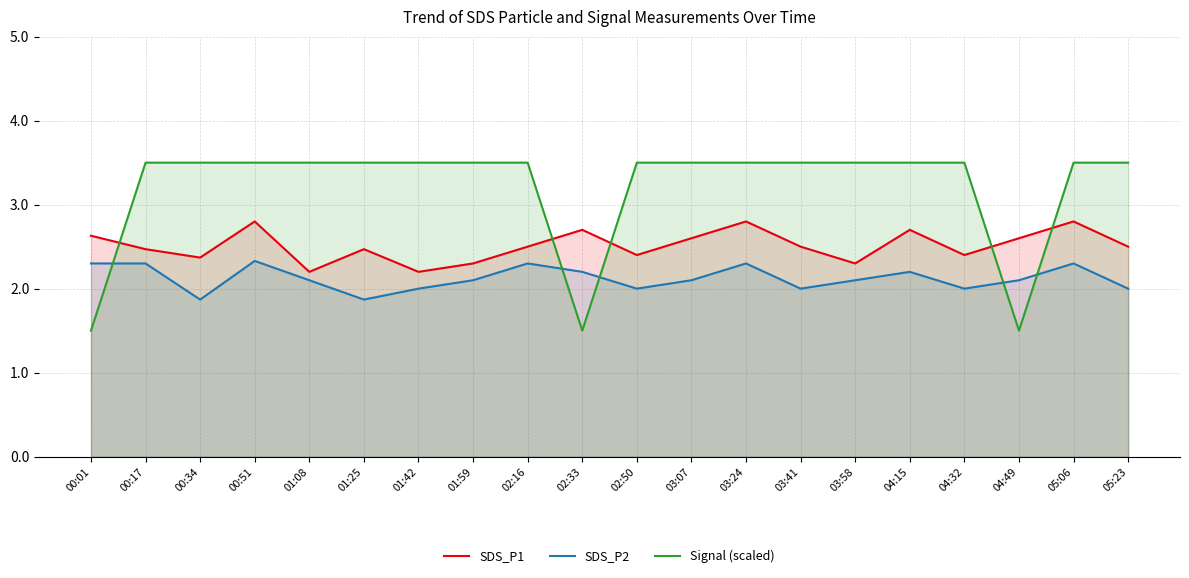

What is the value of the SDS_P2 point at the 17th from the left?

2.0